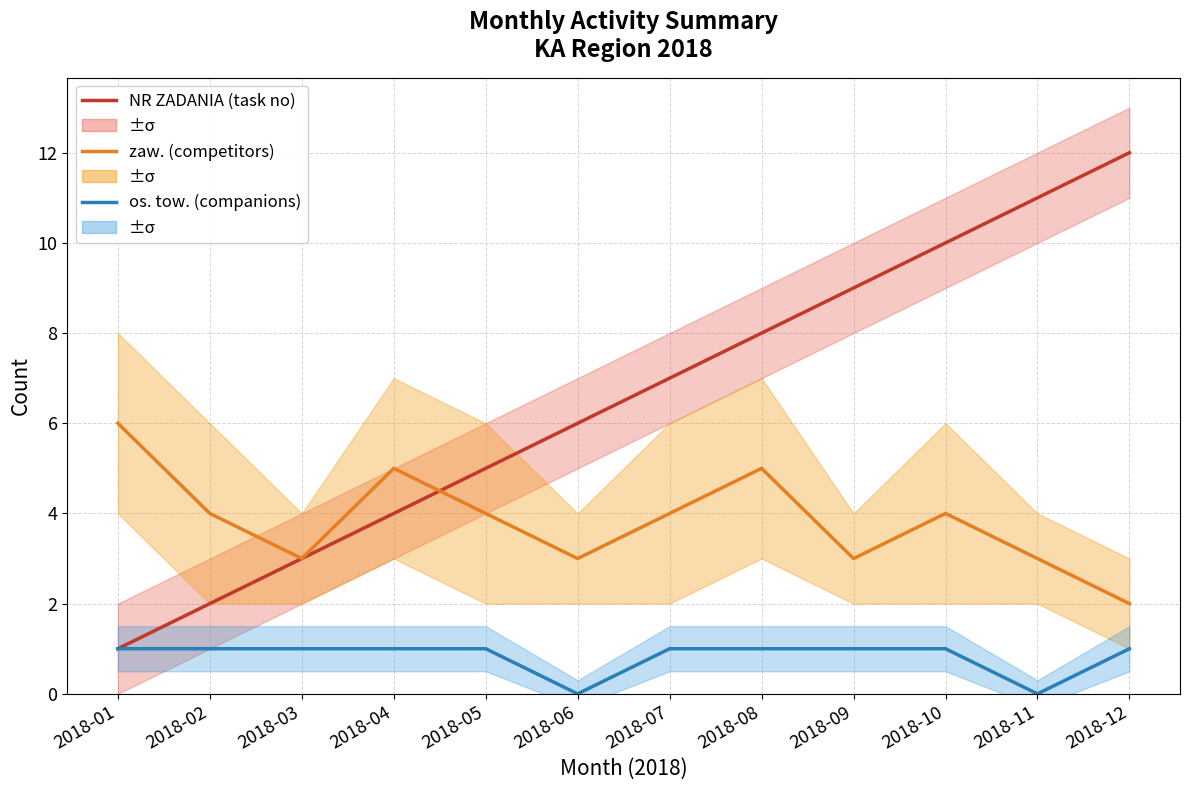

Between 2018-02 and 2018-07, which series saw the biggest shift?

NR ZADANIA (task no)